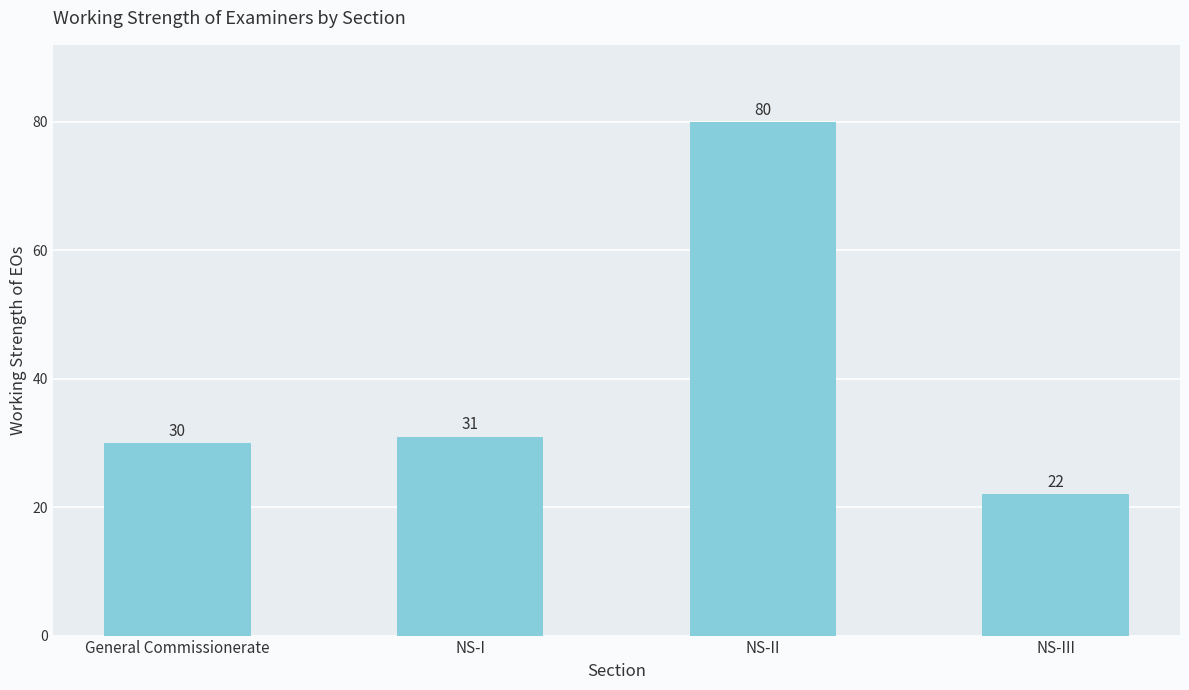

What is the minimum value shown in the chart?

22